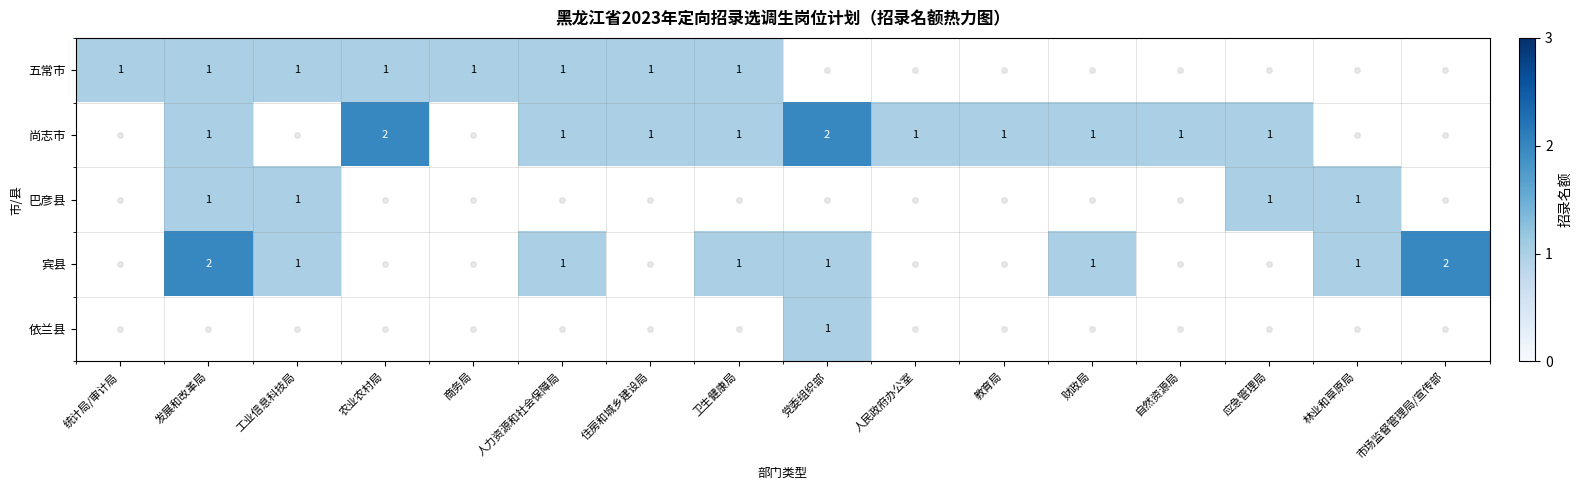

The value of 尚志市 at 自然资源局 is 0. True or false?

False